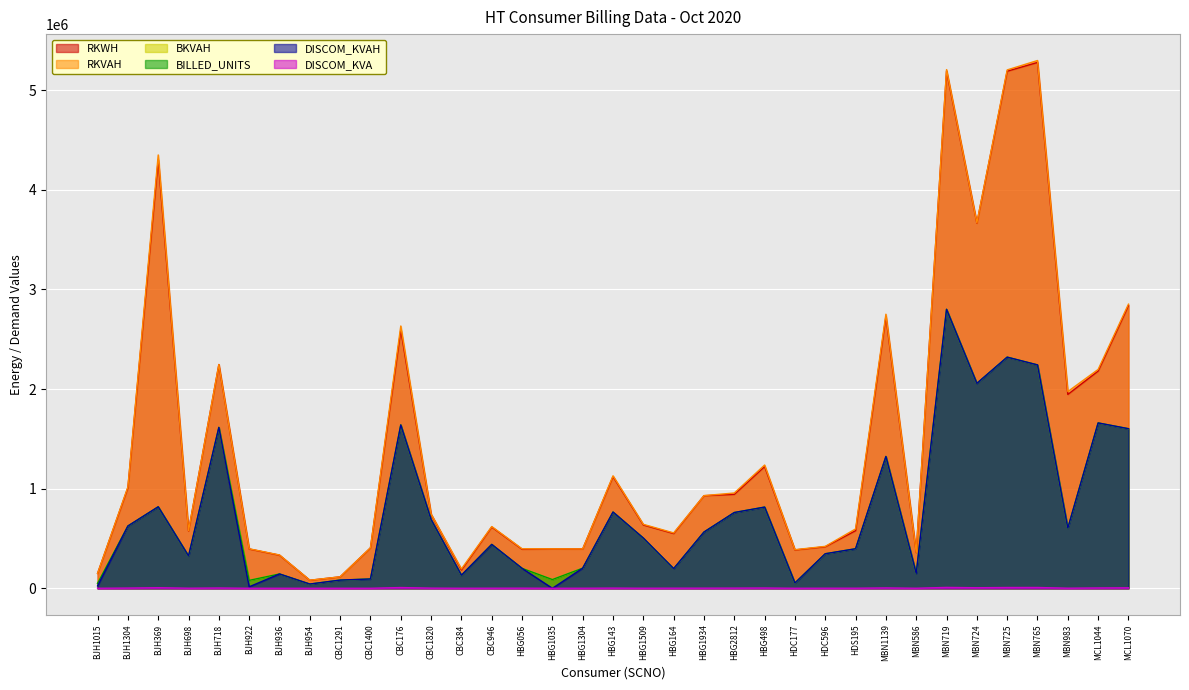

Where is the first local maximum for RKVAH?

BJH369